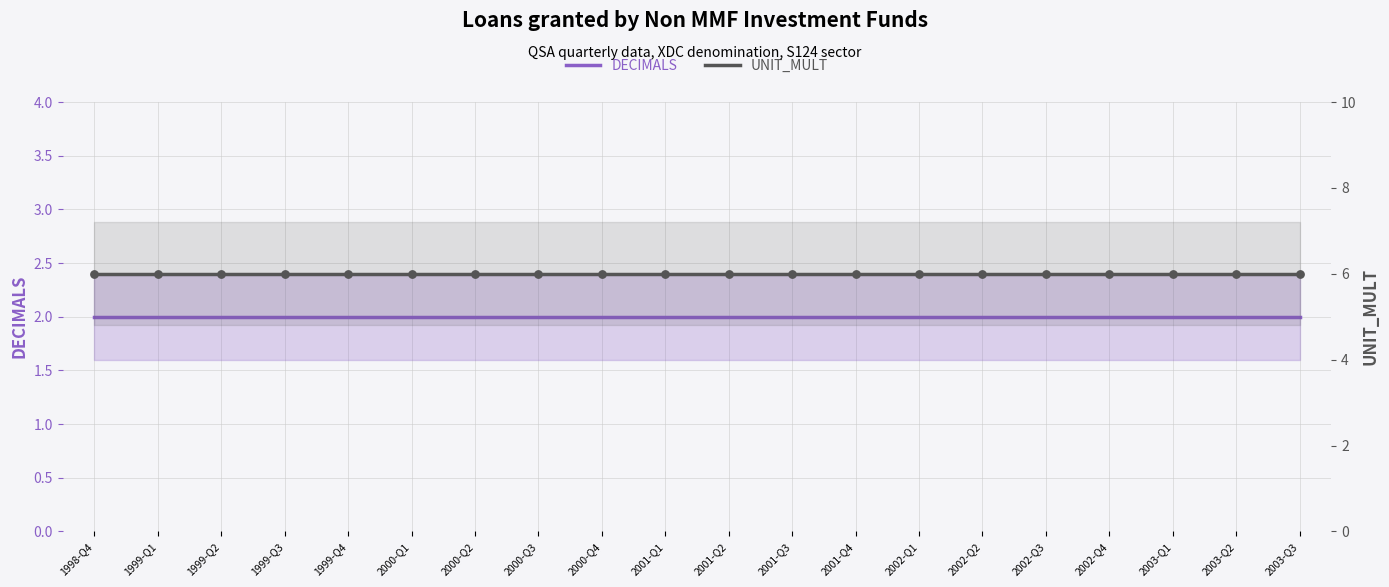

At how many categories does at least one series exceed 4?

20